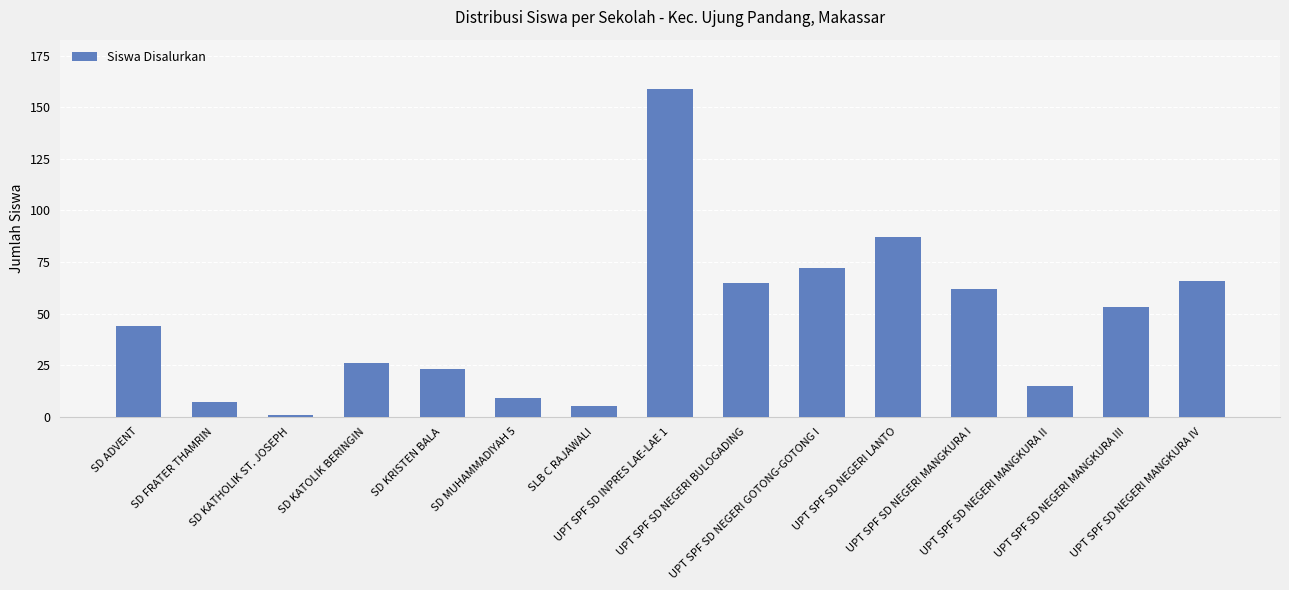

What is the smallest value displayed?

1